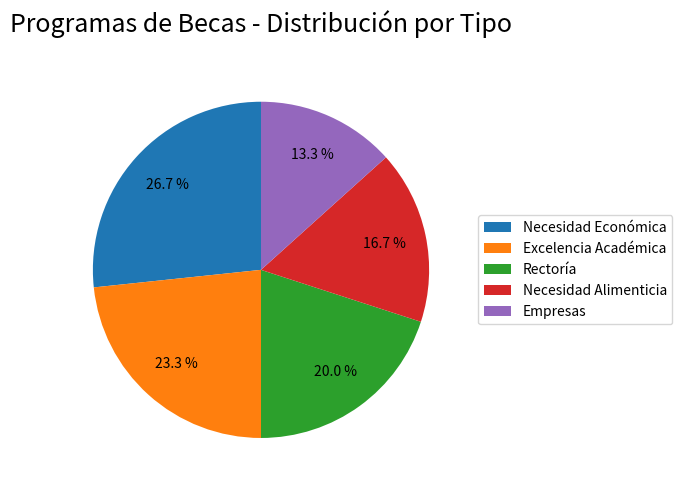

What percentage is NOT represented by Necesidad Alimenticia?

83.3%